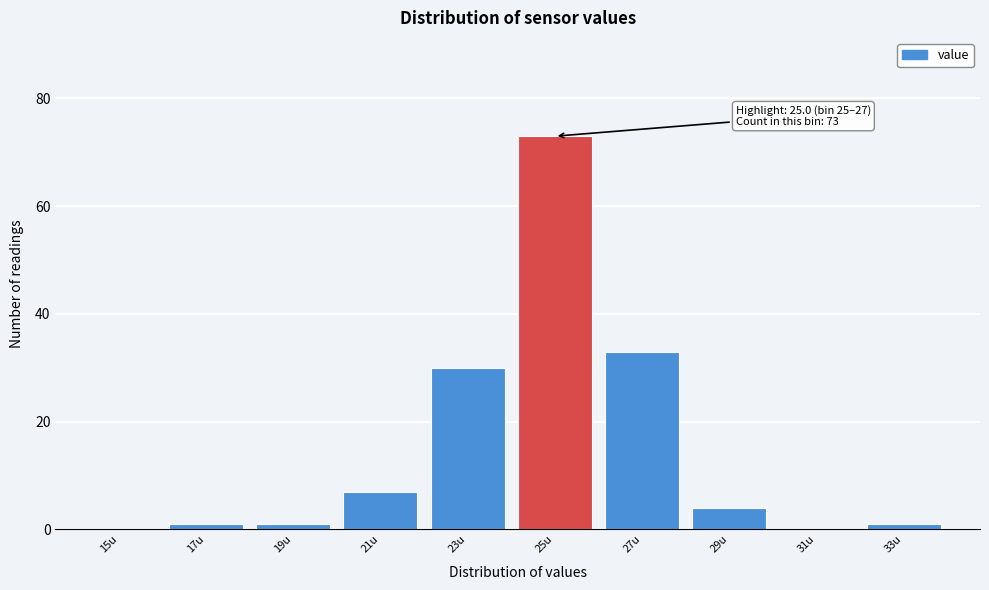

Reading right to left, what are all the values shown in this chart?

33u=1	31u=0	29u=4	27u=33	25u=73	23u=30	21u=7	19u=1	17u=1	15u=0